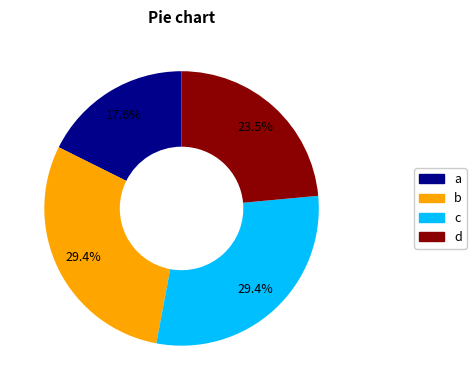

Does any single category account for the majority?

No